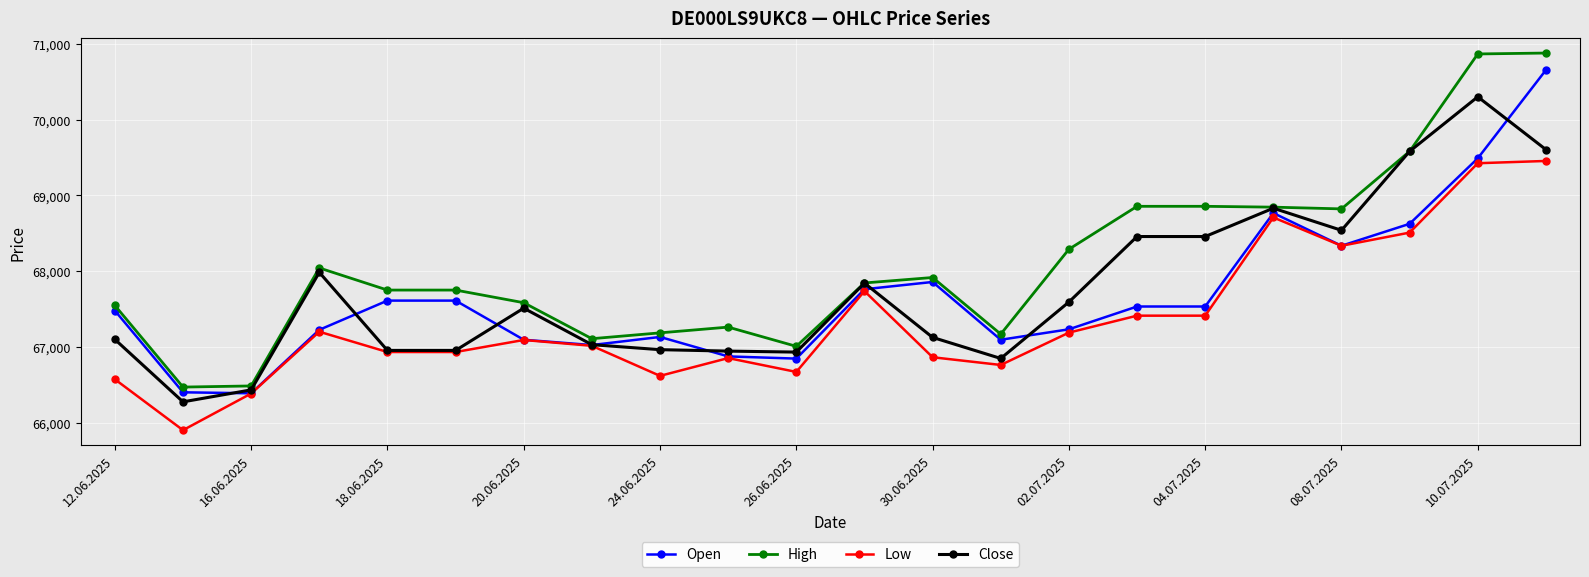

True or false: Close has more than 2 points higher than both neighbors.

True